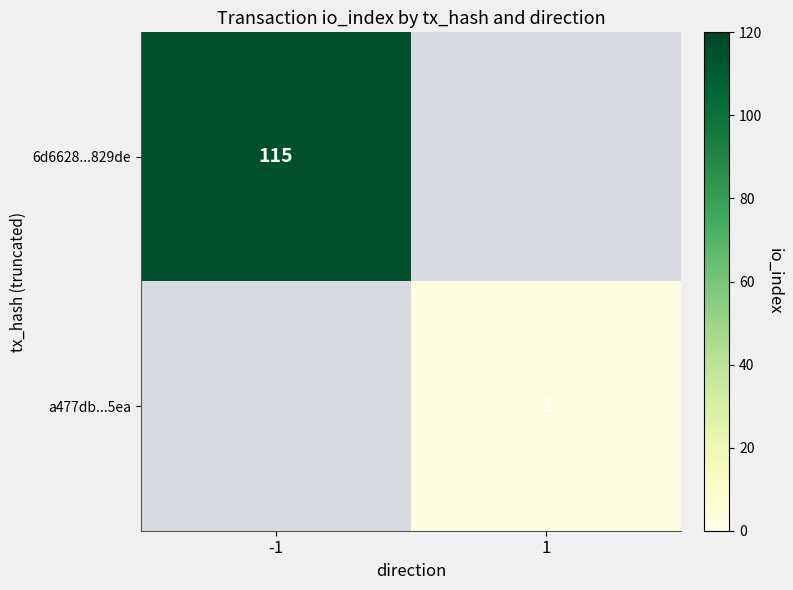

At how many categories does at least one series exceed 2?

1